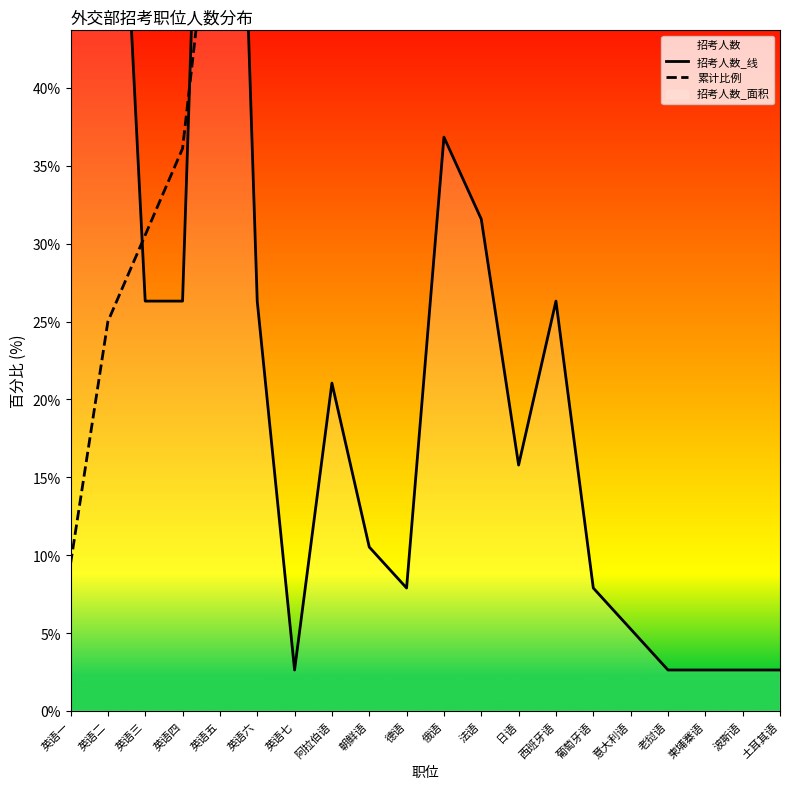

In 招考人数_线, how many points are lower than both neighbors (excluding endpoints)?

3